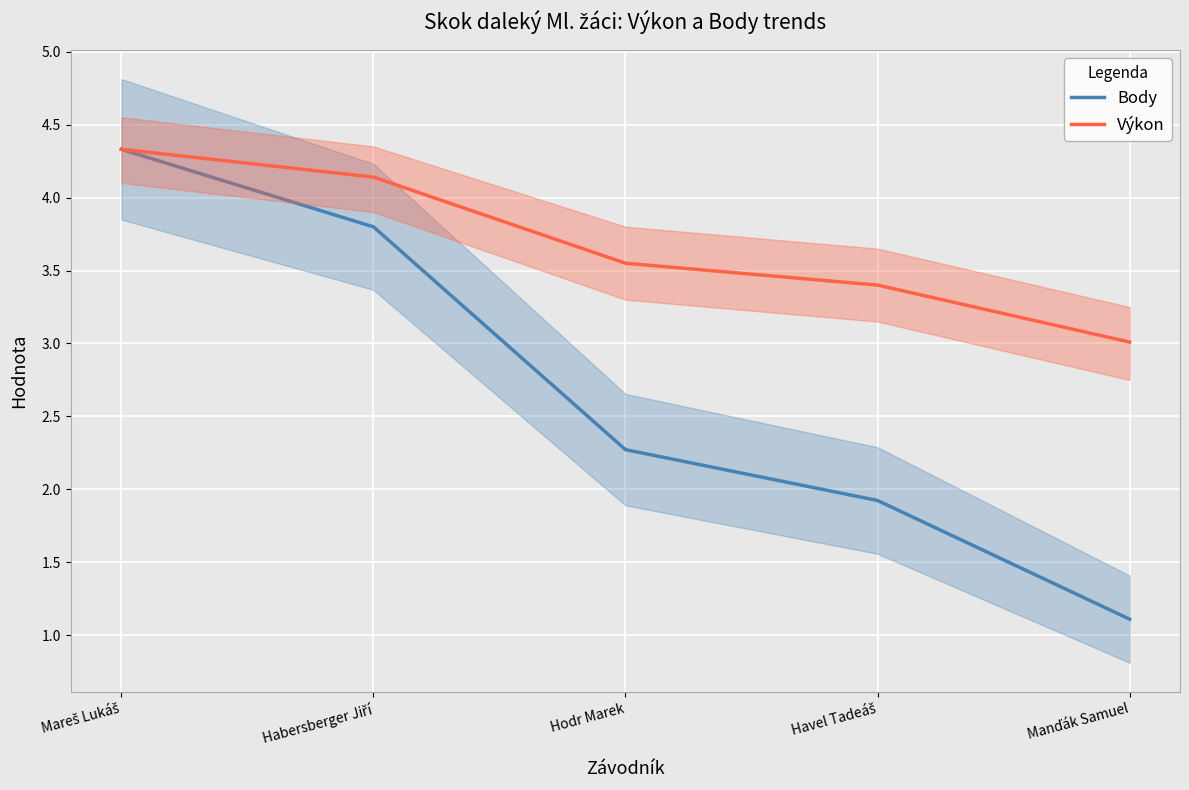

Which category has the lowest value in the Body series?

Manďák Samuel